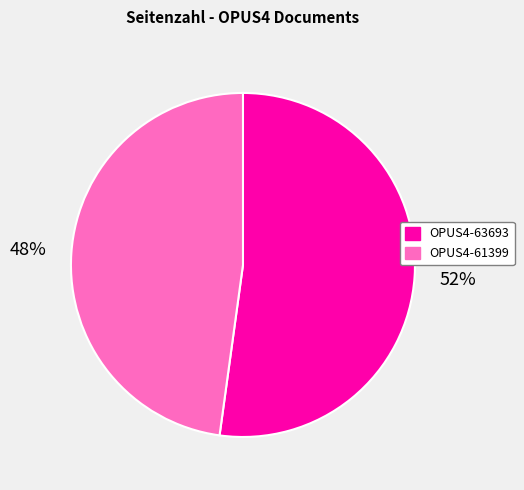

How many segments does this pie chart have?

2